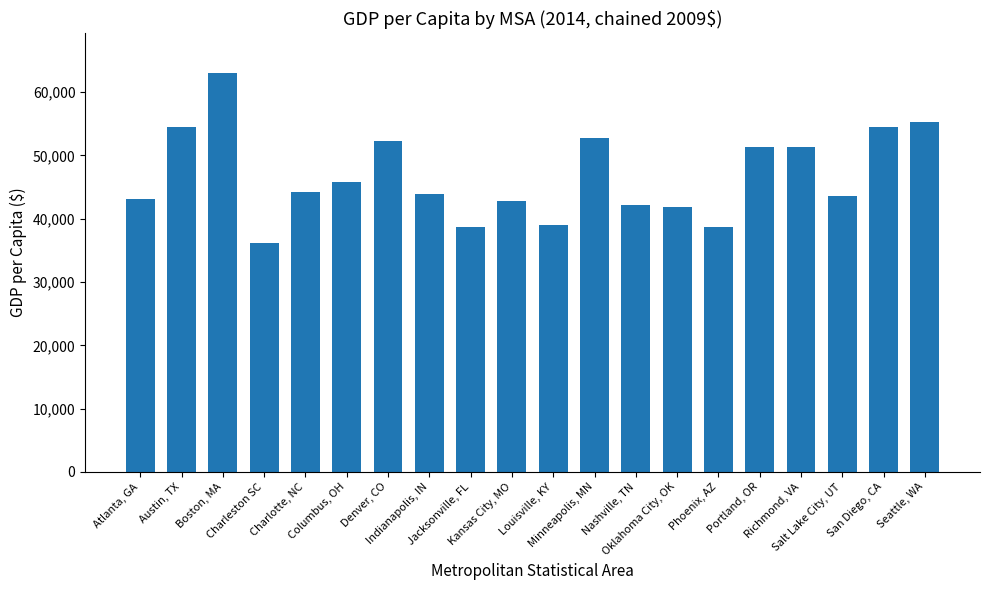

What is the sum of the values at Columbus, OH and Denver, CO?

98101